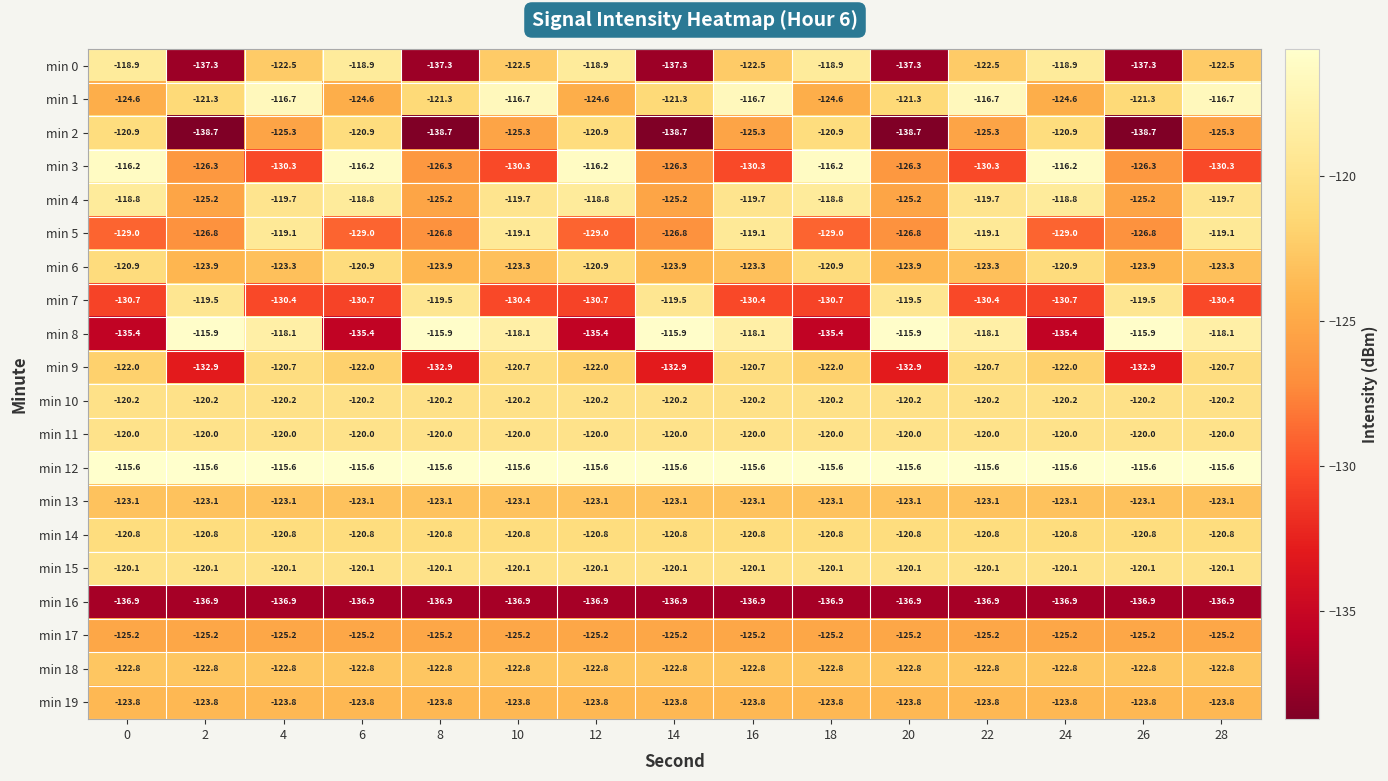

Which series has the largest range (max minus min)?

min 8